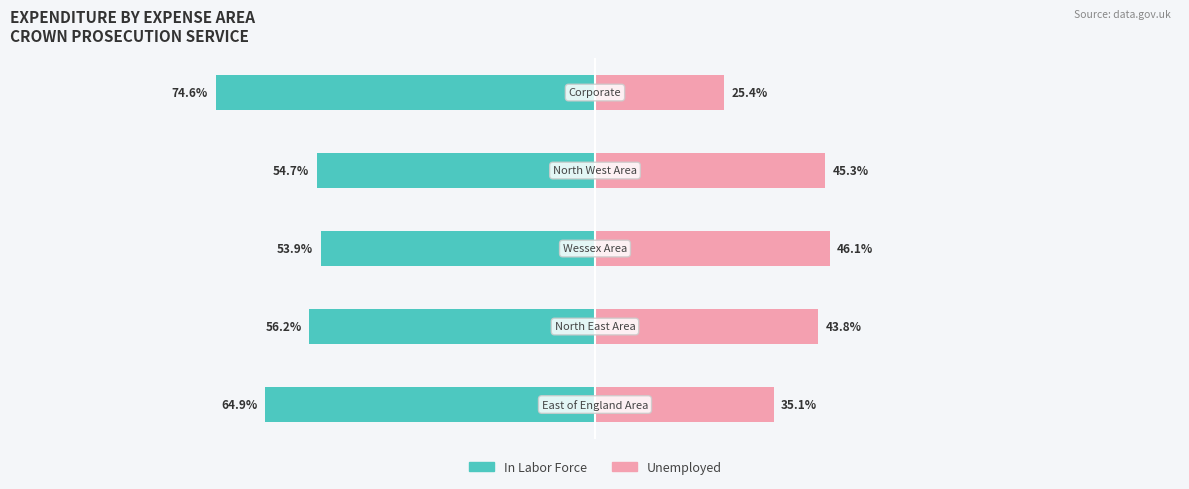

Reading left to right, list all the values displayed in this chart.

In Labor Force: -64.9	-56.2	-53.9	-54.7	-74.6
Unemployed: 35.1	43.8	46.1	45.3	25.4